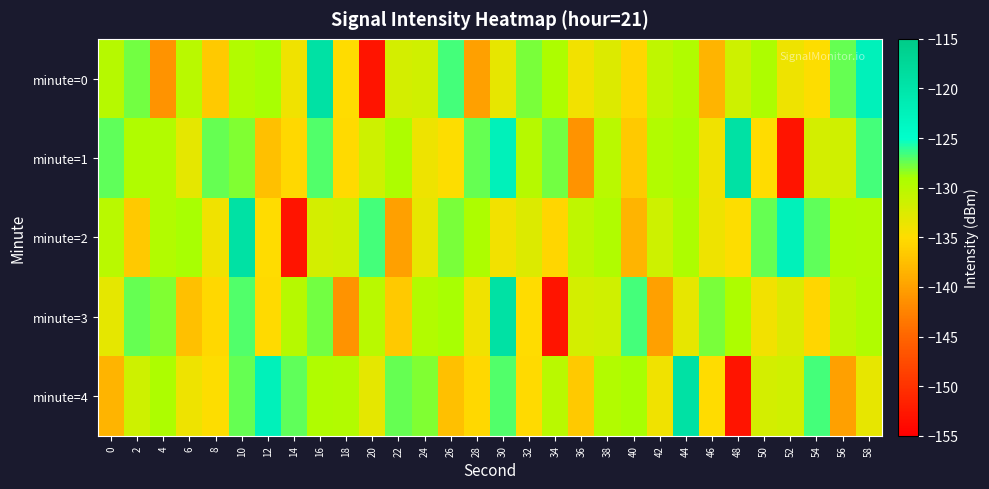

Which label corresponds to the smallest value in the chart?

20